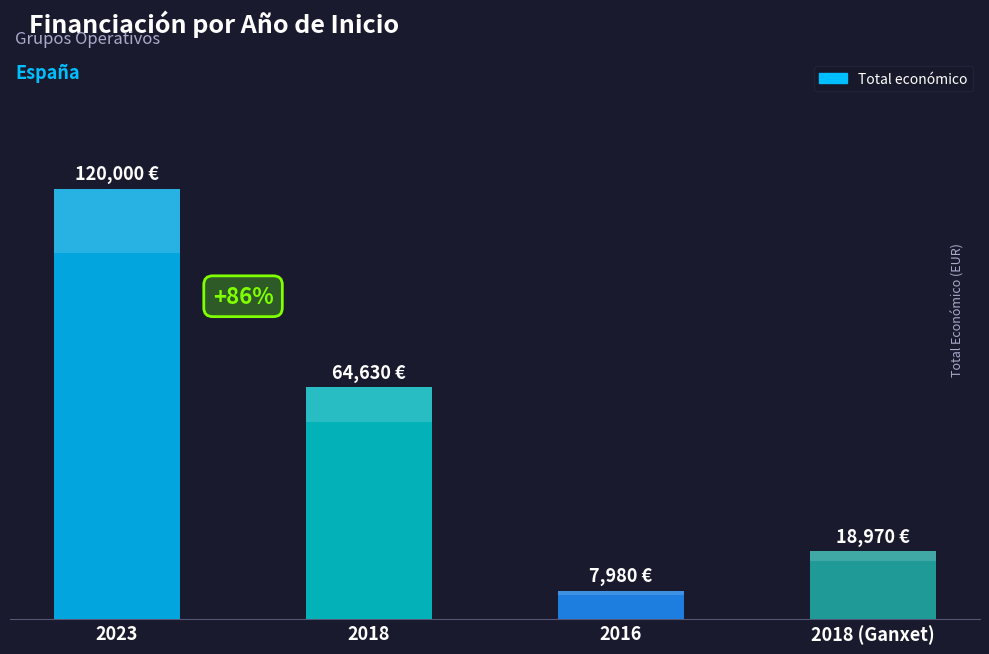

At which label does the data first exceed 64630?

2023